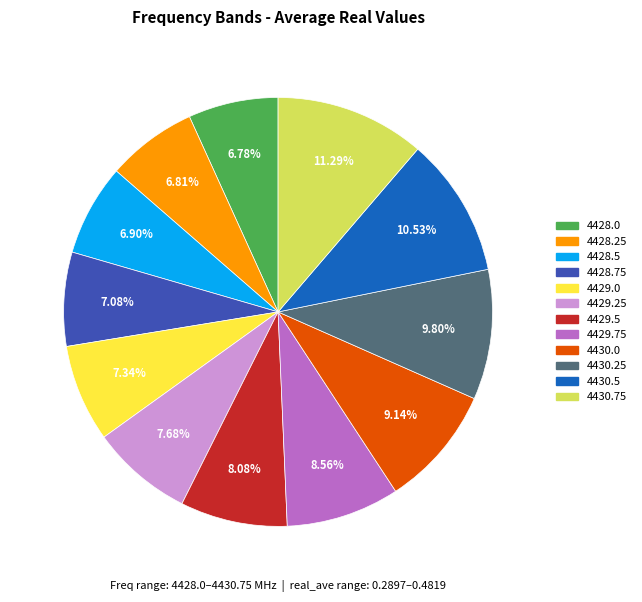

Which category has the biggest portion of the pie?

4430.75